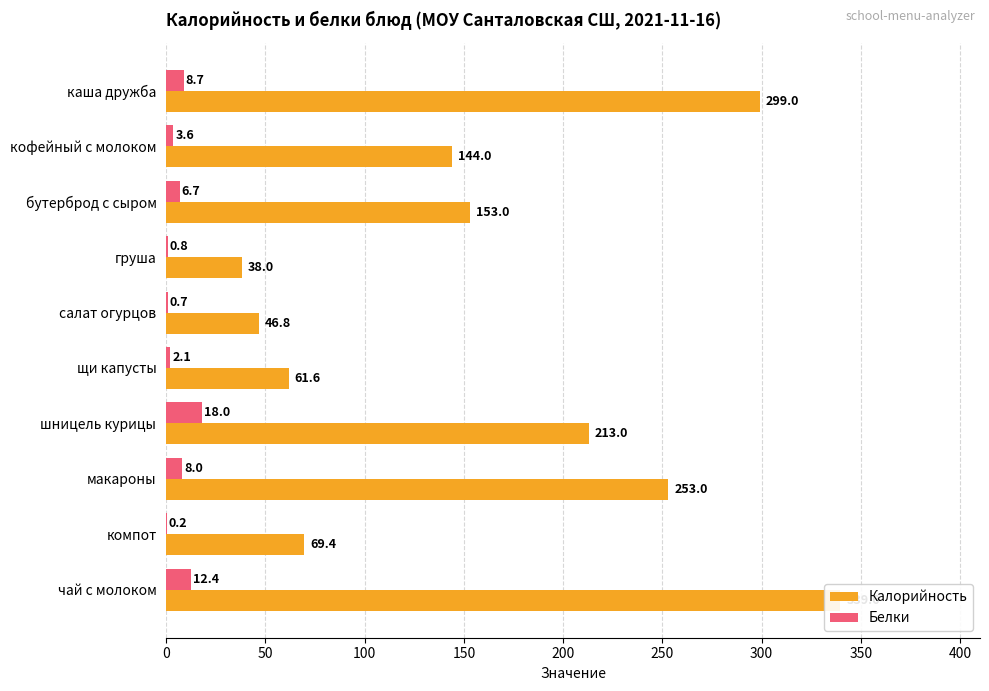

Which has a higher value, 350 or 200?

350